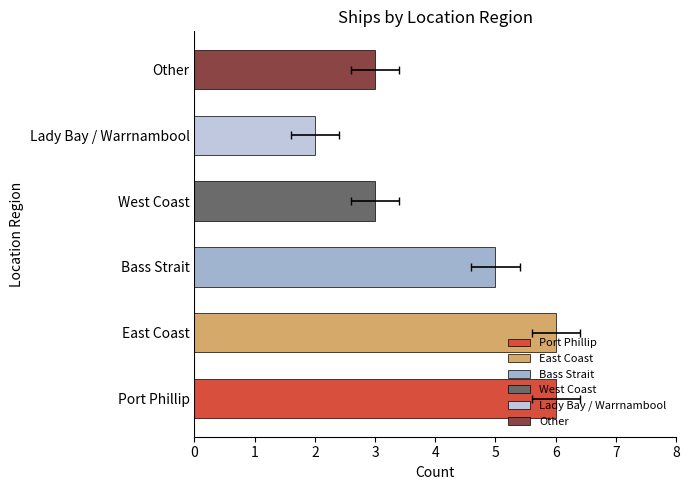

Reading left to right, list all the values displayed in this chart.

6	6	5	3	2	3